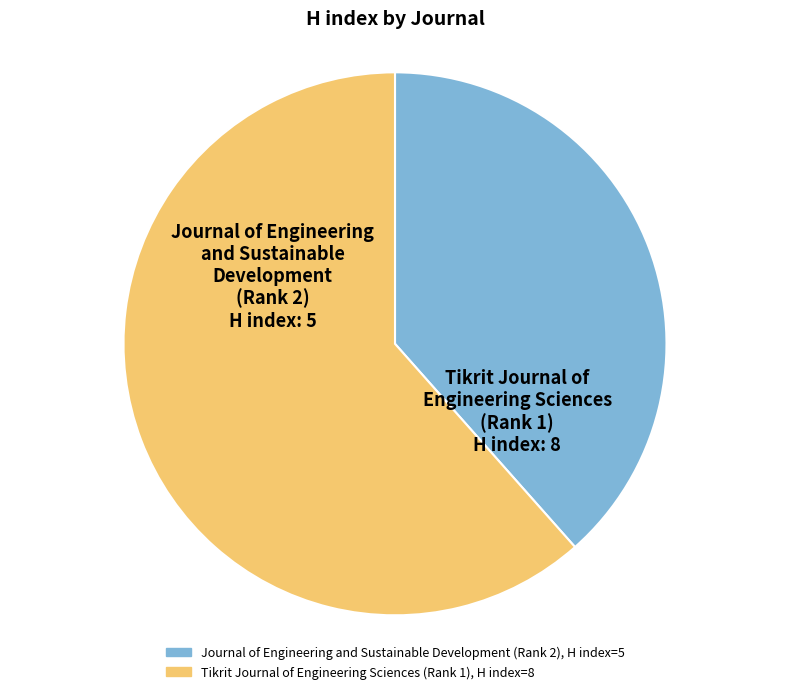

What is the ratio of the value at Tikrit Journal of Engineering Sciences (Rank 1) to the value at Journal of Engineering and Sustainable Development (Rank 2)?

1.6